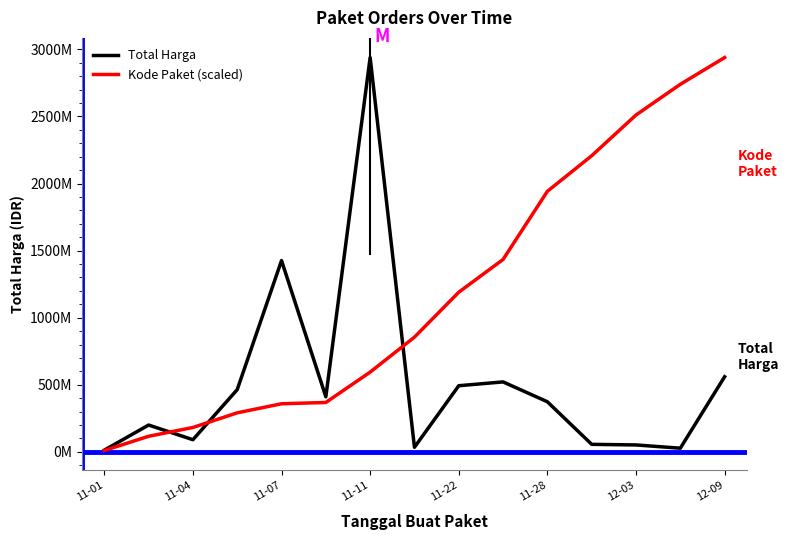

What are all the series names shown in the legend?

Total Harga, Kode Paket (scaled)